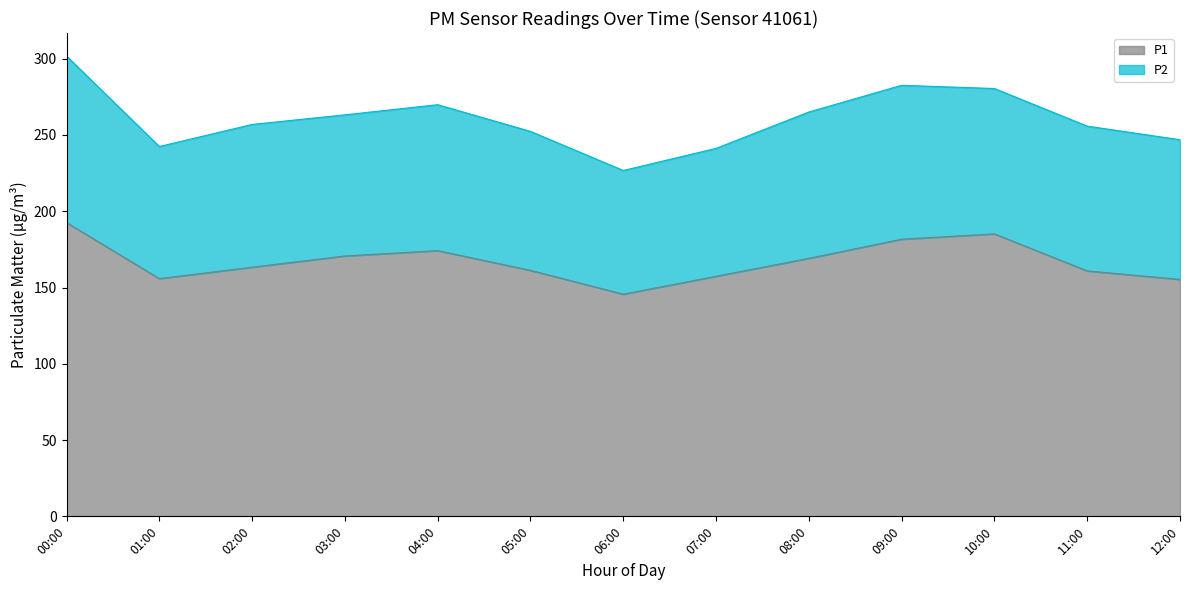

Rank the categories by value from highest to lowest.

00:00, 10:00, 09:00, 04:00, 03:00, 08:00, 02:00, 05:00, 11:00, 07:00, 01:00, 12:00, 06:00